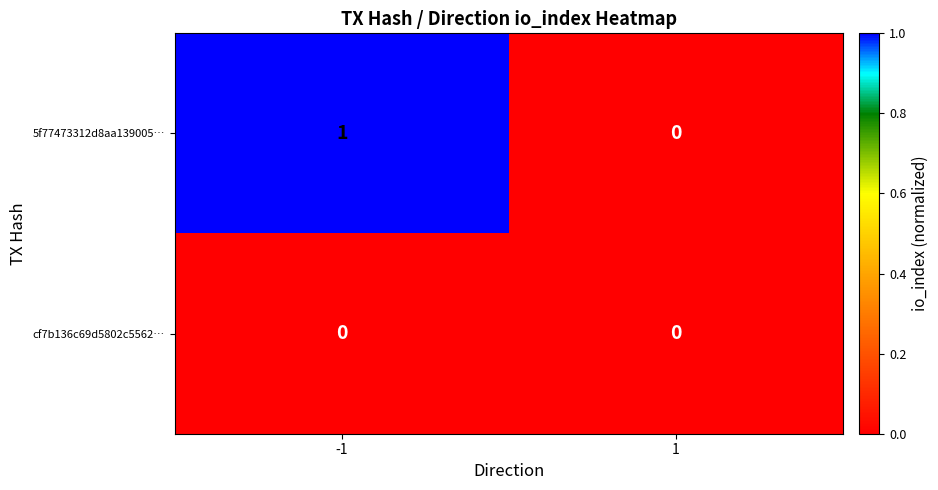

Reading left to right, list all the values displayed in this chart.

5f77473312d8aa139005…: -1=1	1=0
cf7b136c69d5802c5562…: -1=0	1=0